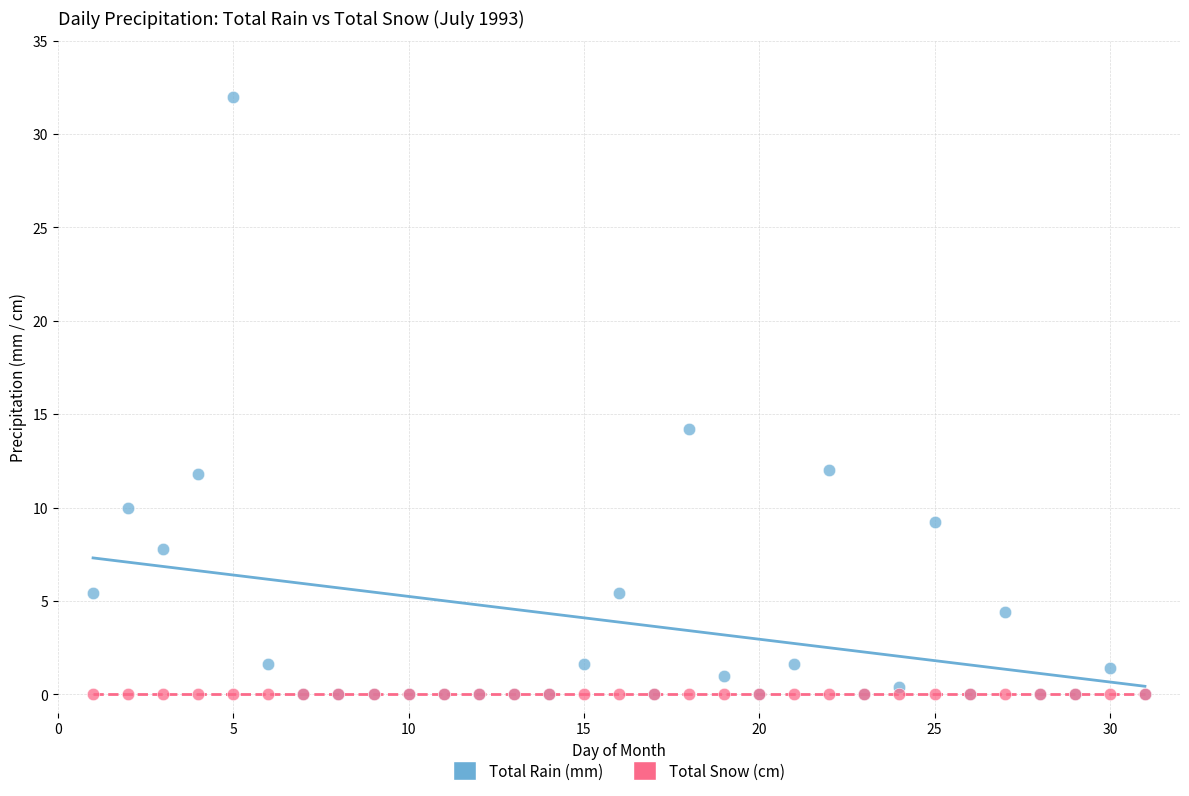

Across all series, what Y value is closest to 16?

14.2